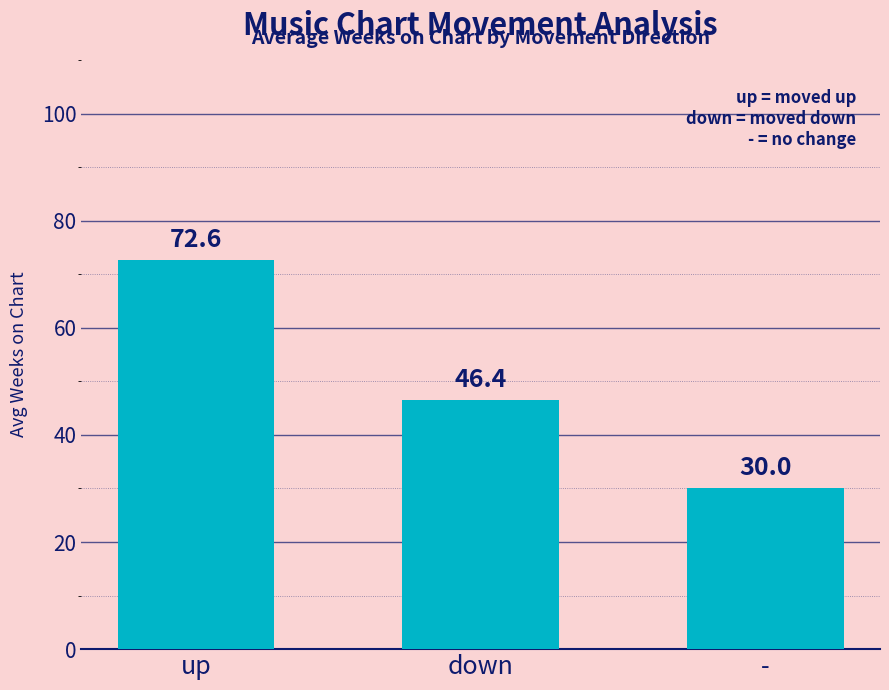

What is the maximum value shown in the chart?

72.6